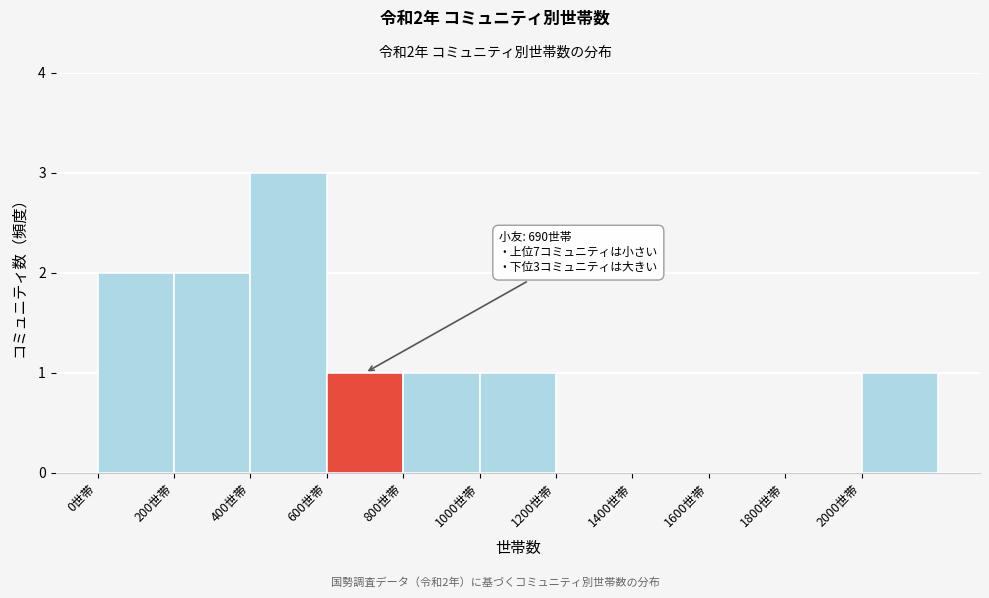

Which range on the x-axis has the tallest bar?

400 to 600